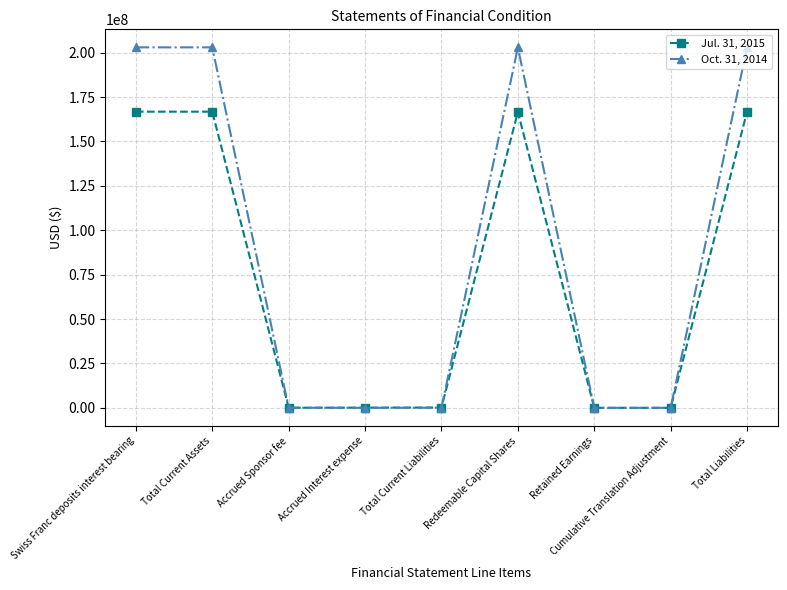

What is the maximum value shown in the chart?

202983199